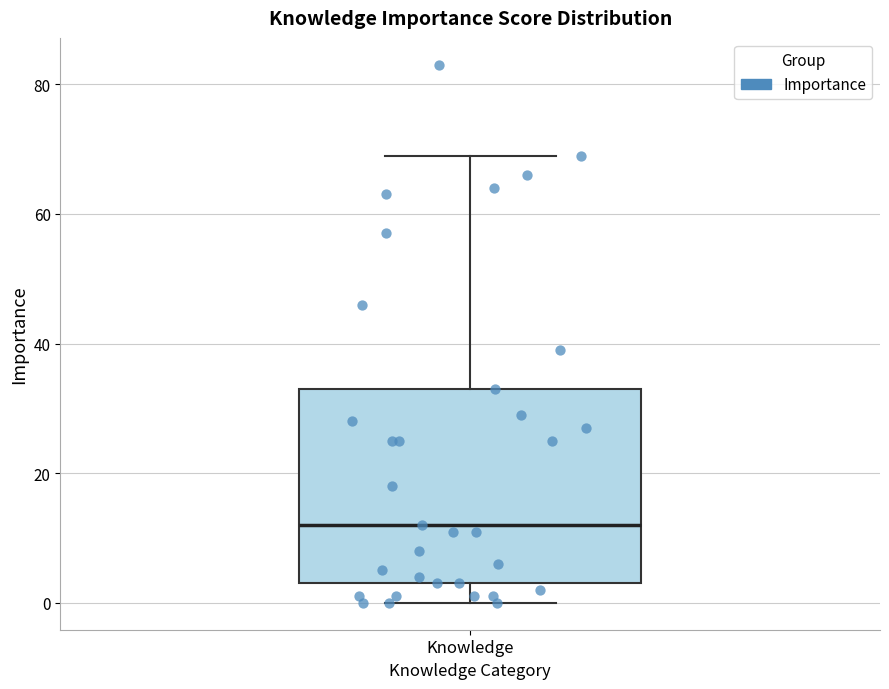

Where does the upper whisker of the box for Knowledge end on the y-axis? The values are not printed on the chart, so give them approximately, as read against the axis.

70